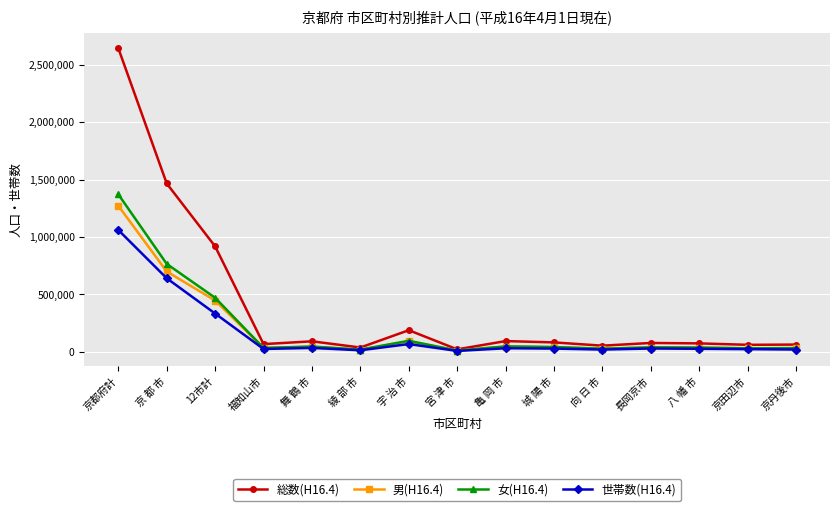

Which label corresponds to the largest value in the chart?

京都府計